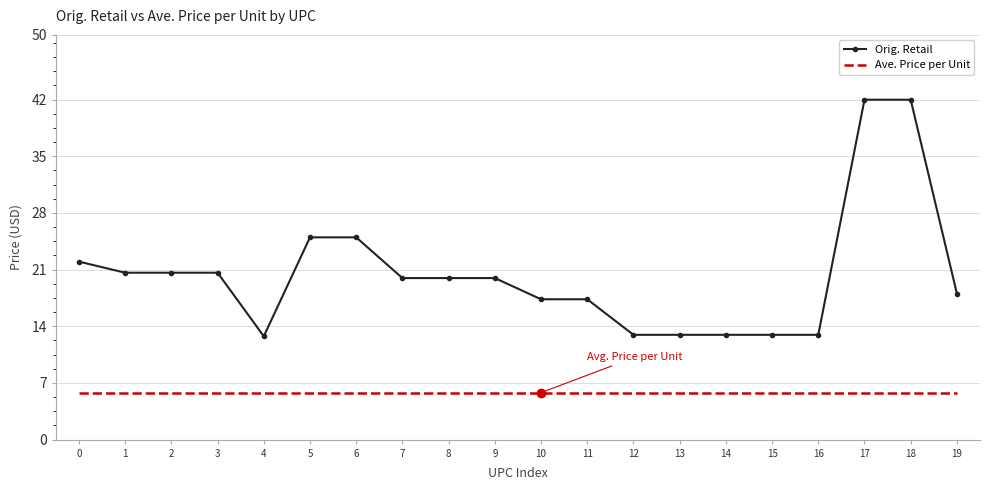

True or false: Orig. Retail and Ave. Price per Unit intersect in this chart.

False